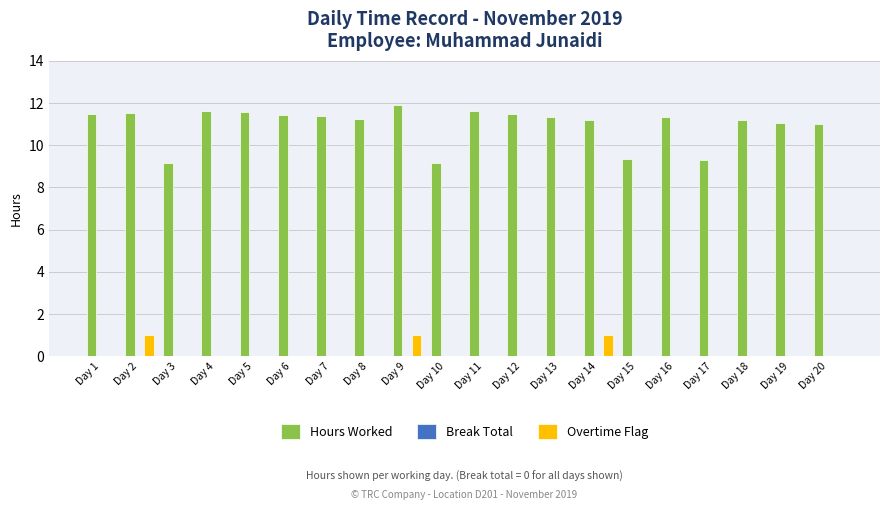

Is it true that Overtime Flag equals 0.5 at Day 19?

False